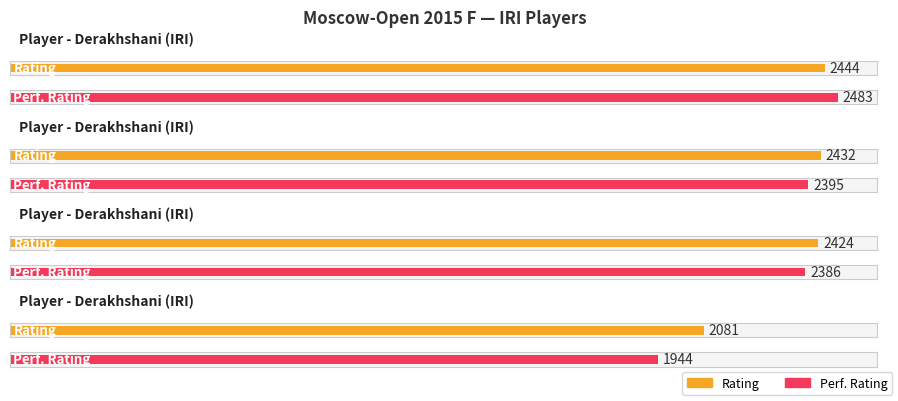

How many series are shown in this chart?

2